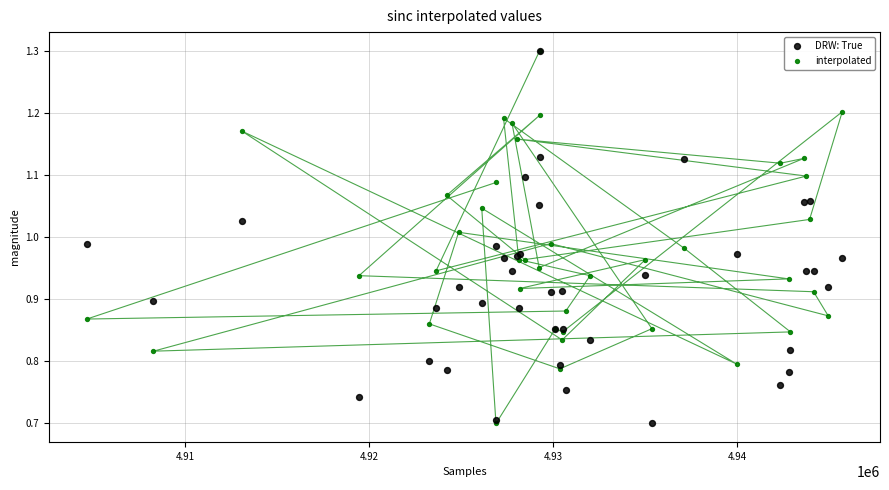

What are all the series names shown in the legend?

DRW: True, interpolated